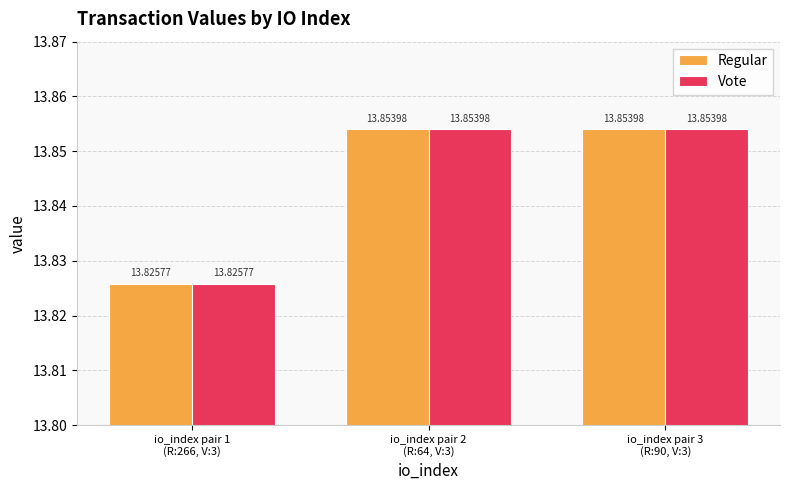

What is the total value across all series at io_index pair 3
(R:90, V:3)?

27.7